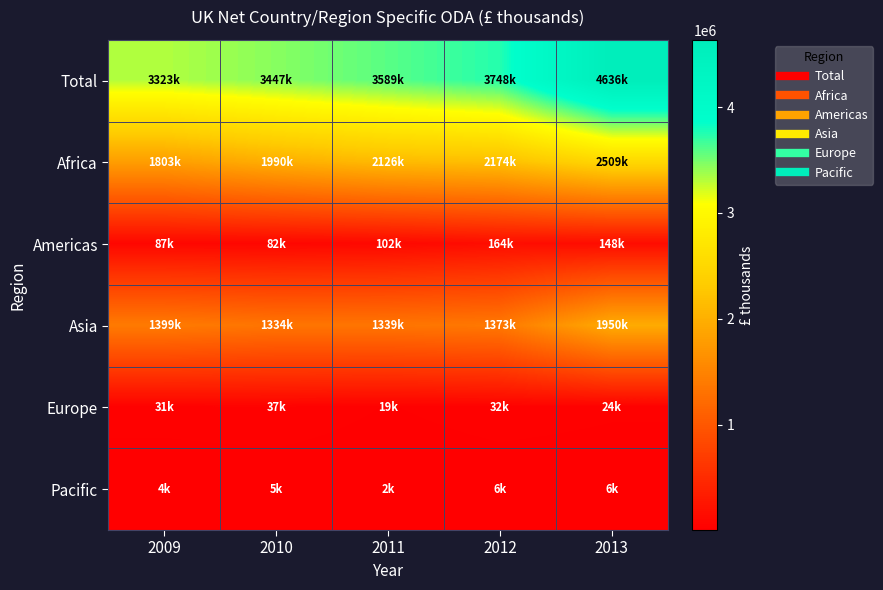

Which series has the widest spread of values?

Total